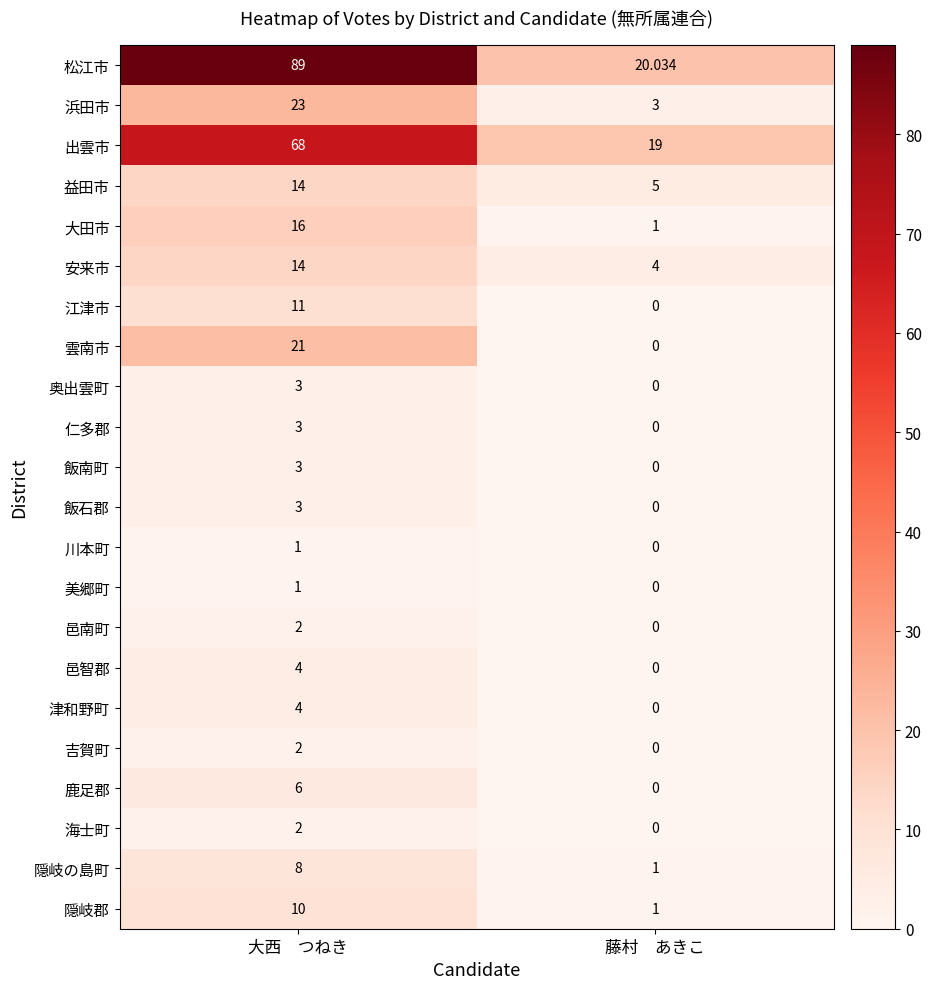

Which label corresponds to the smallest value in the chart?

藤村　あきこ